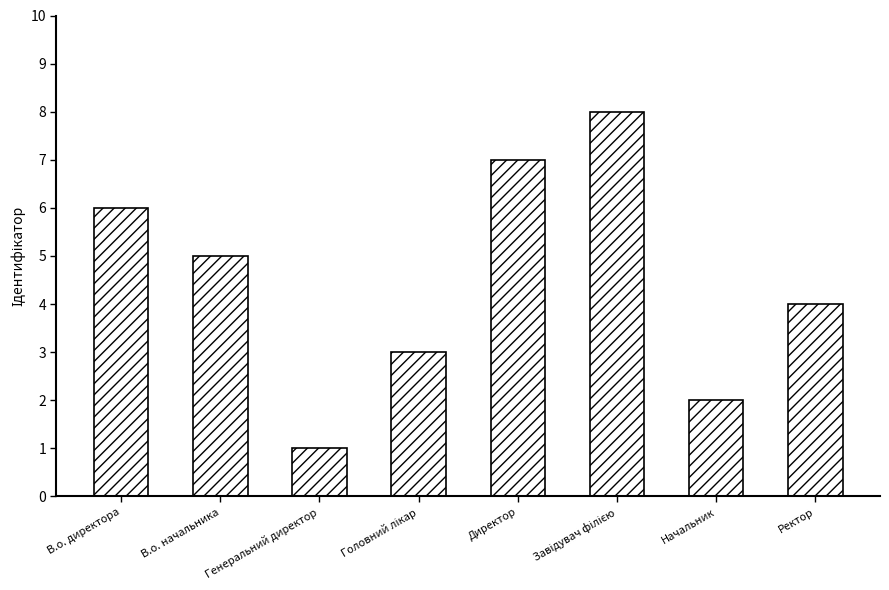

How many series are shown in this chart?

1